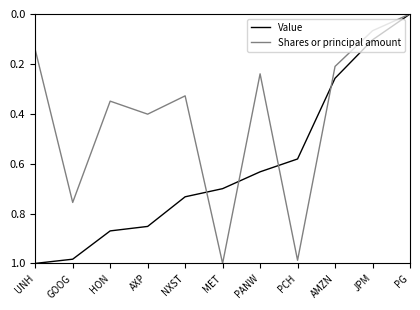

What position from the right is PCH?

4